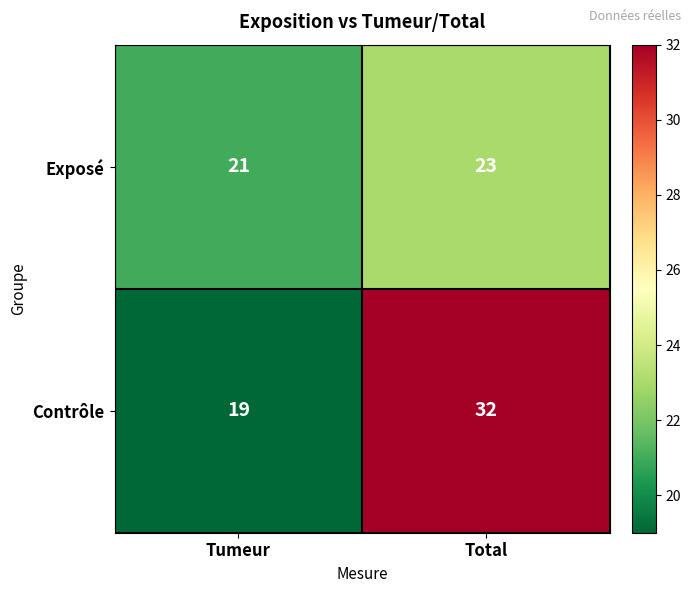

True or false: Exposé has a value of 23 at Total.

True